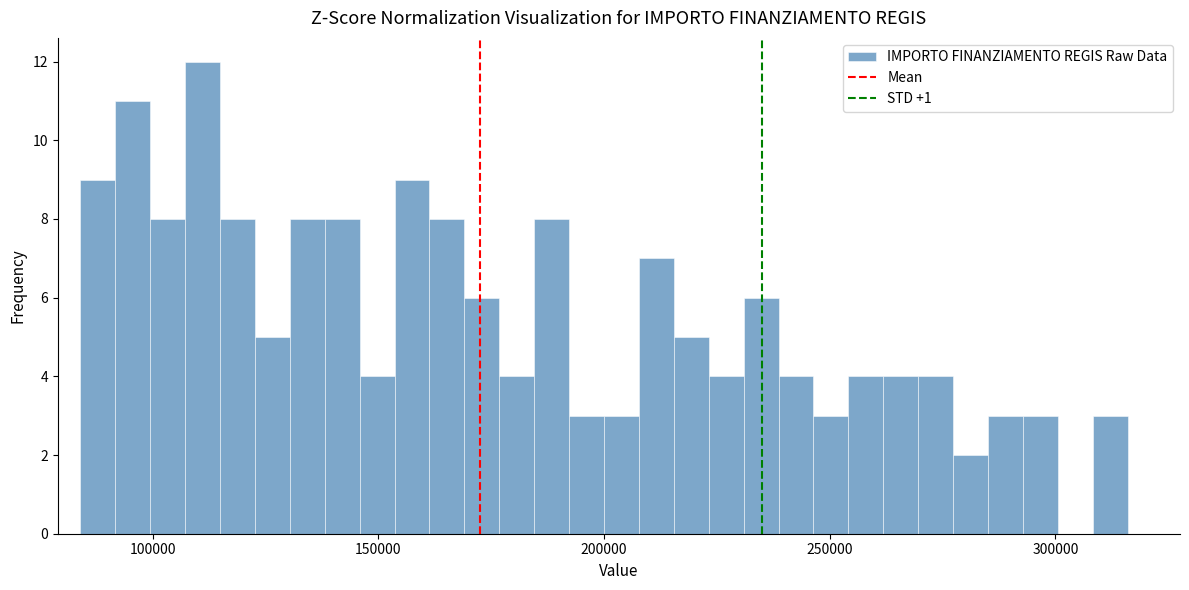

Read against the x-axis, roughly where is the centre of the tallest bar?

110000